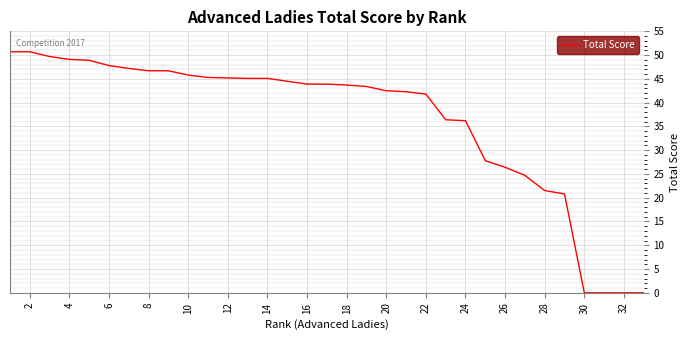

What is the maximum value shown in the chart?

50.7